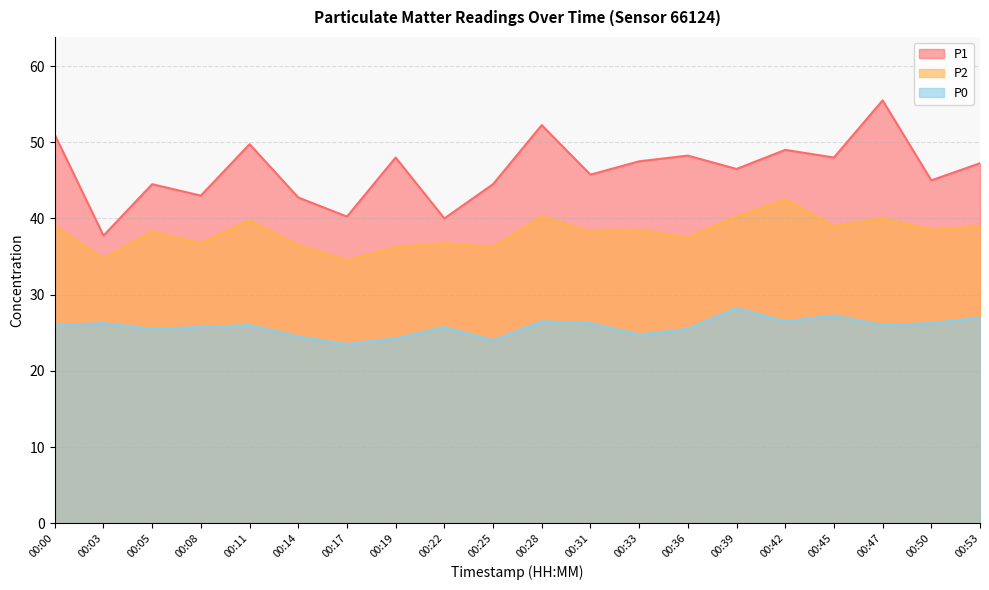

At which label does P2 reach its minimum?

00:17